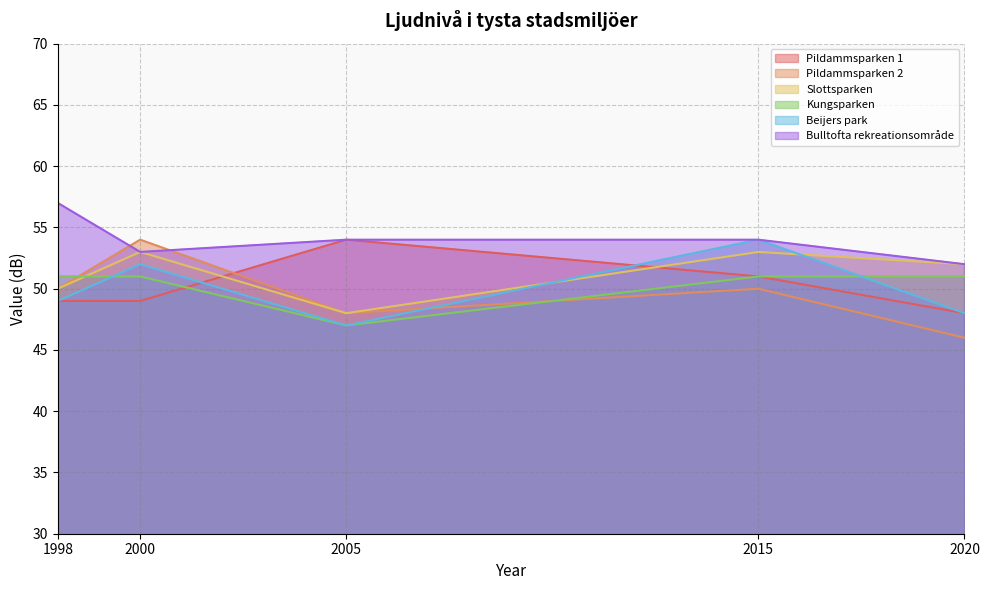

How many lines are shown in the chart?

6